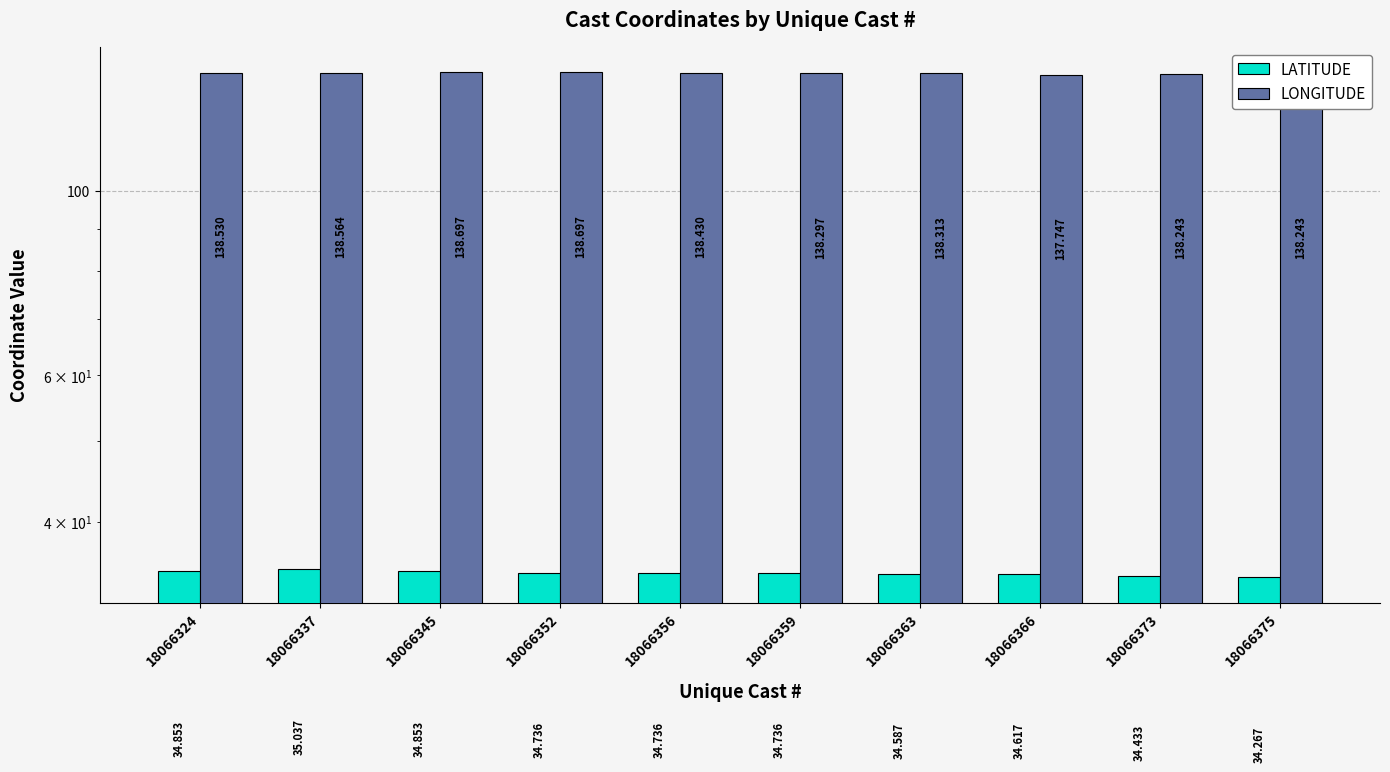

What are all the series names shown in the legend?

LATITUDE, LONGITUDE